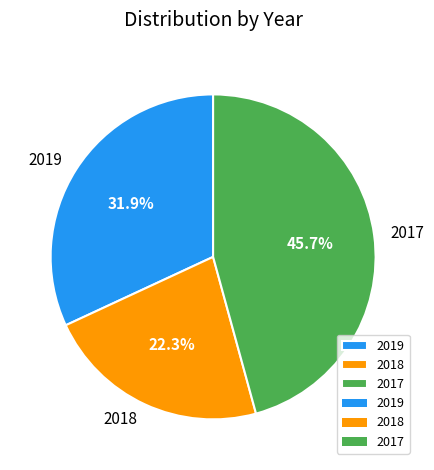

To the nearest percent, what is the average slice percentage?

33%